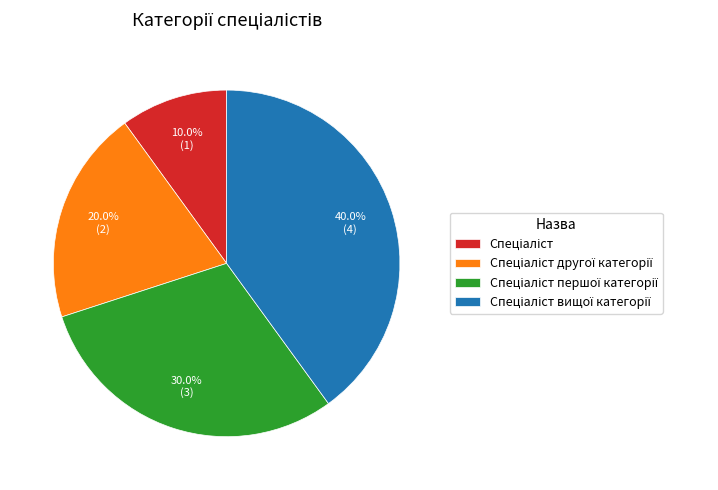

How many slices are in this pie chart?

4